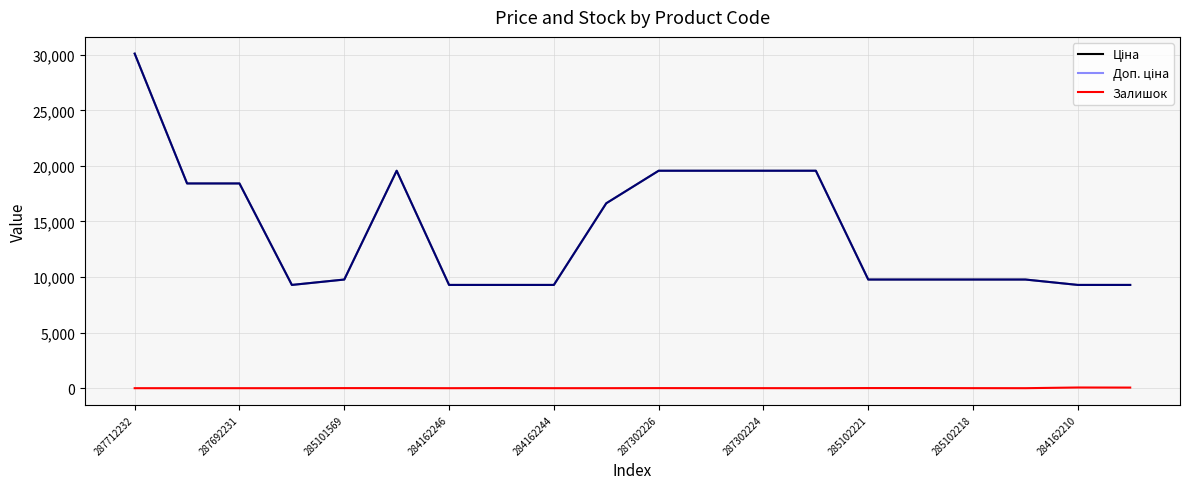

At how many categories does at least one series exceed 28696?

1